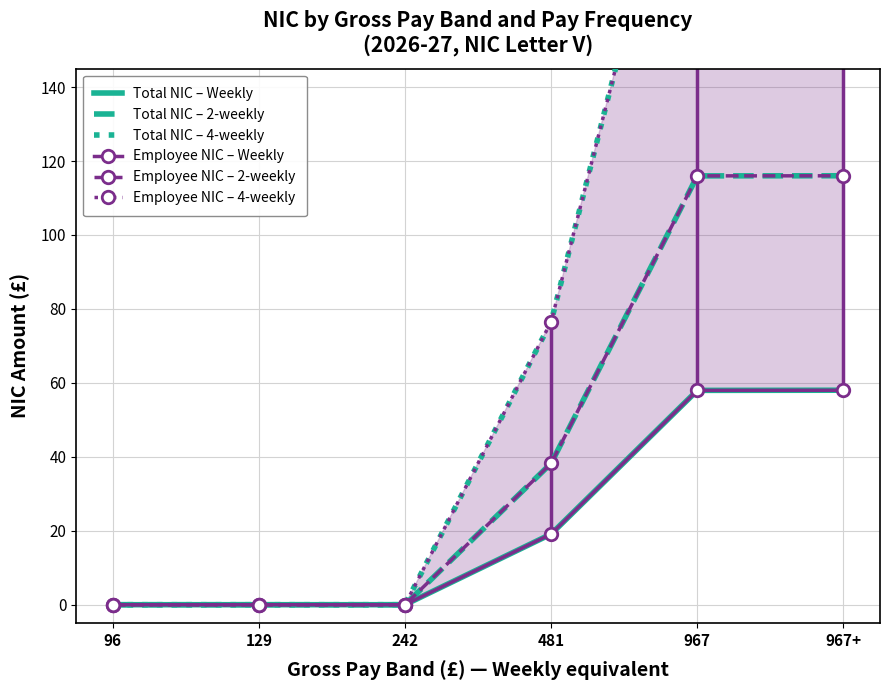

Reading right to left, extract all data points from this chart.

Total NIC – Weekly: 967+=58.0	967=58.0	481=19.1	242=0.0	129=0.0	96=0.0
Total NIC – 2-weekly: 967+=116.0	967=116.0	481=38.2	242=0.0	129=0.0	96=0.0
Total NIC – 4-weekly: 967+=232.0	967=232.0	481=76.6	242=0.0	129=0.0	96=0.0
Employee NIC – Weekly: 967+=58.0	967=58.0	481=19.1	242=0.0	129=0.0	96=0.0
Employee NIC – 2-weekly: 967+=116.0	967=116.0	481=38.2	242=0.0	129=0.0	96=0.0
Employee NIC – 4-weekly: 967+=232.0	967=232.0	481=76.6	242=0.0	129=0.0	96=0.0